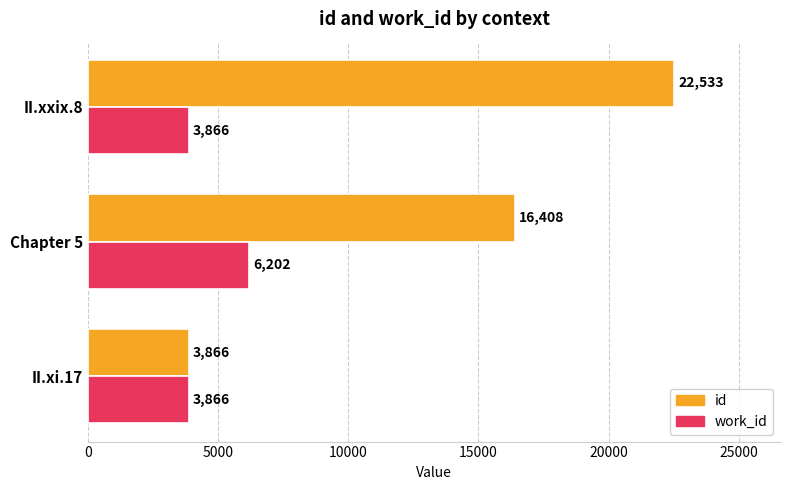

Rank the series by their maximum value, from lowest to highest.

work_id, id